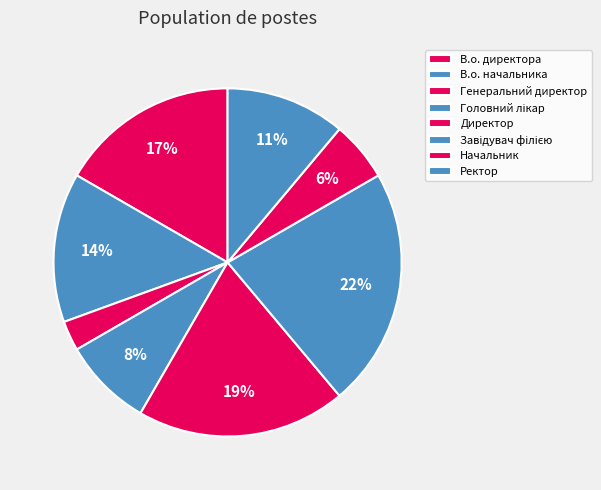

Combined, do Директор and Головний лікар account for over 50%?

No